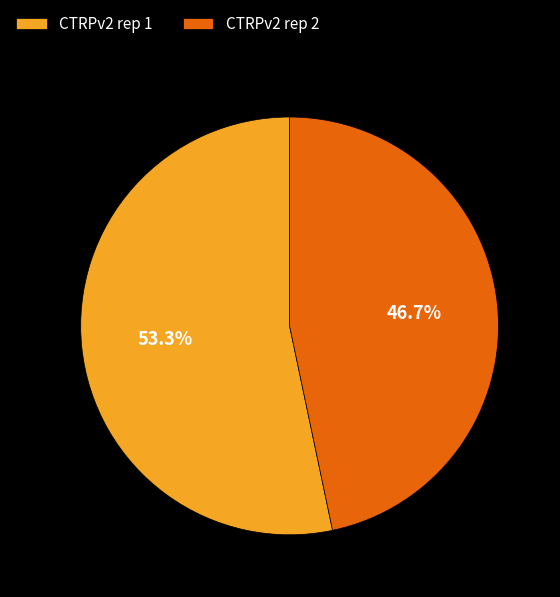

Is there any slice that represents more than half of the pie?

Yes